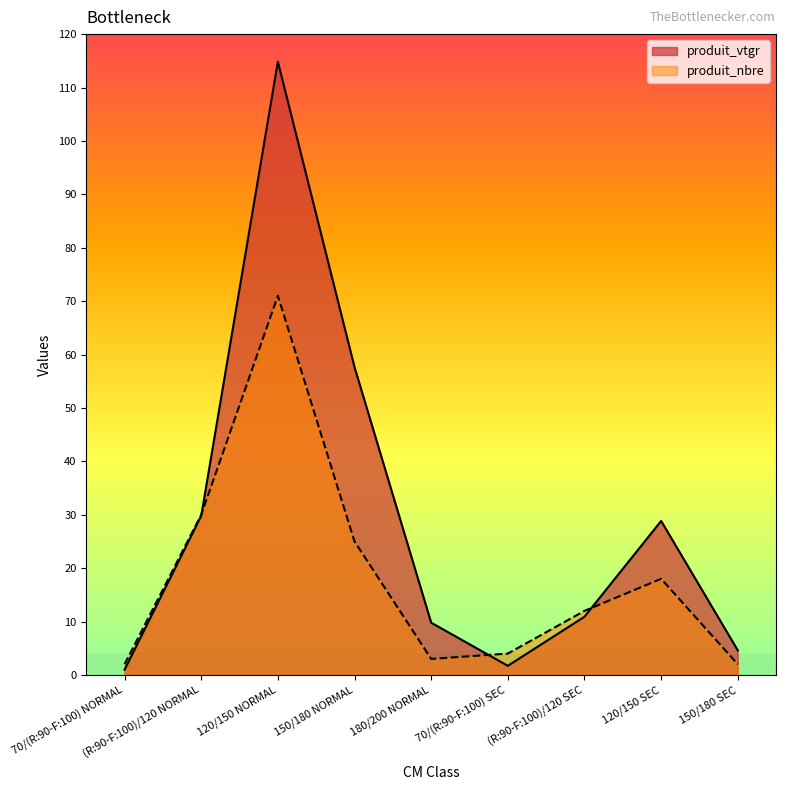

The produit_nbre series shows 12.0 at (R:90-F:100)/120 SEC. True or false?

True